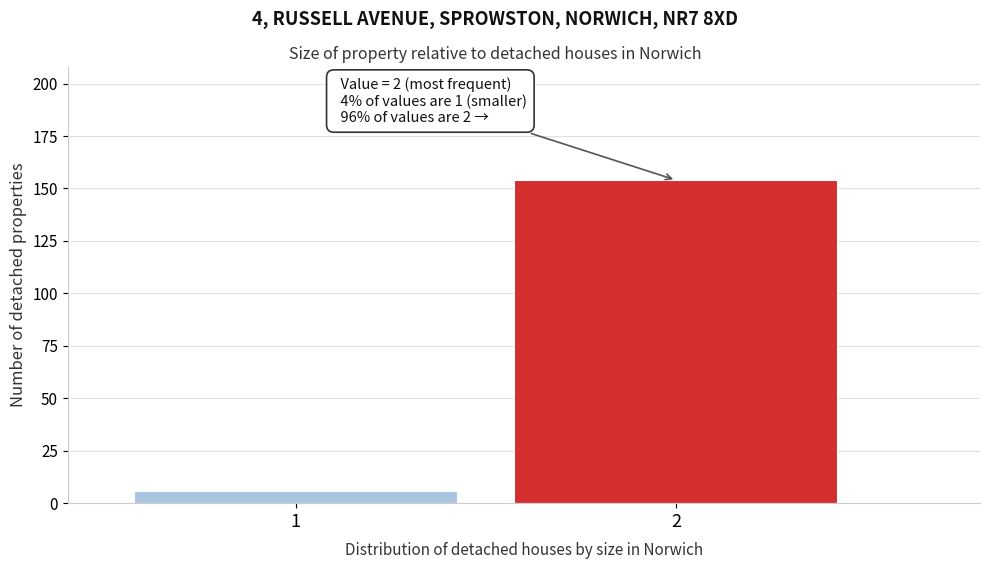

Reading left to right, extract all data points from this chart.

1=6	2=154